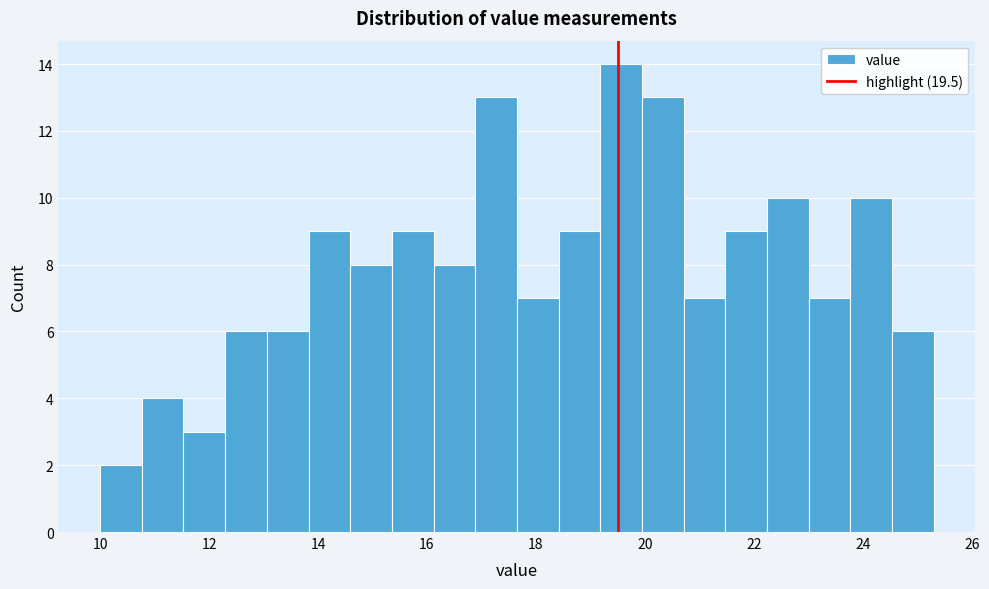

Around what value on the x-axis is the tallest bar? Give the approximate position of its centre, as read against the axis.

19.6